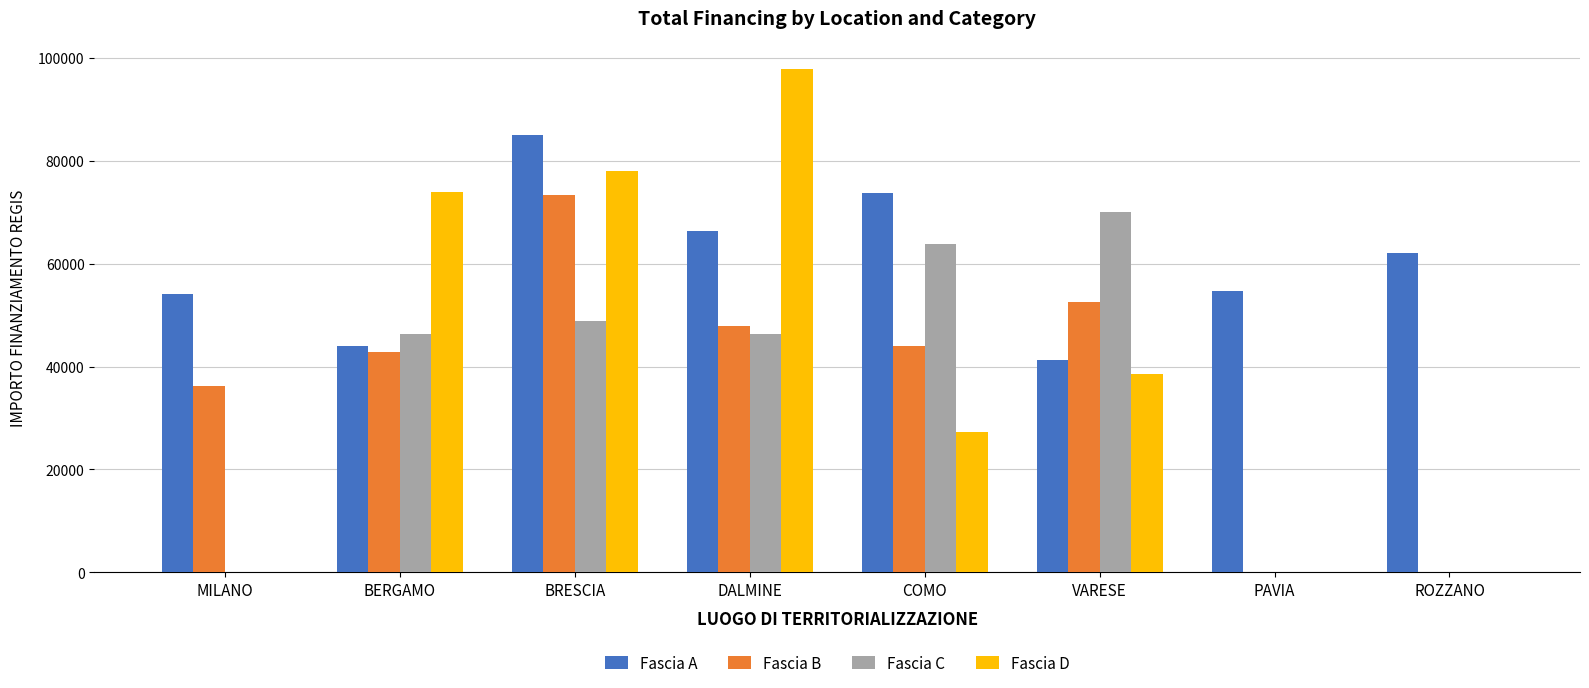

Is the value of Fascia C at BRESCIA greater than the value of Fascia B at BRESCIA?

No